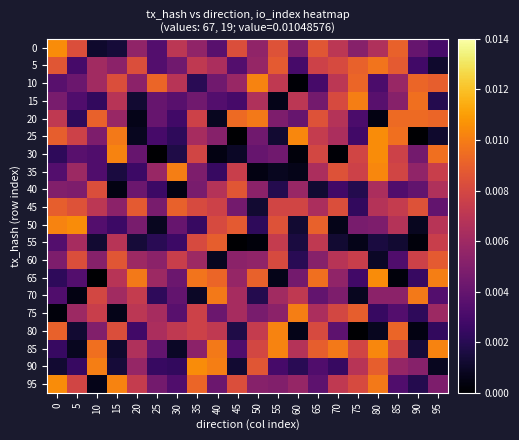

Which series has the largest range (max minus min)?

25